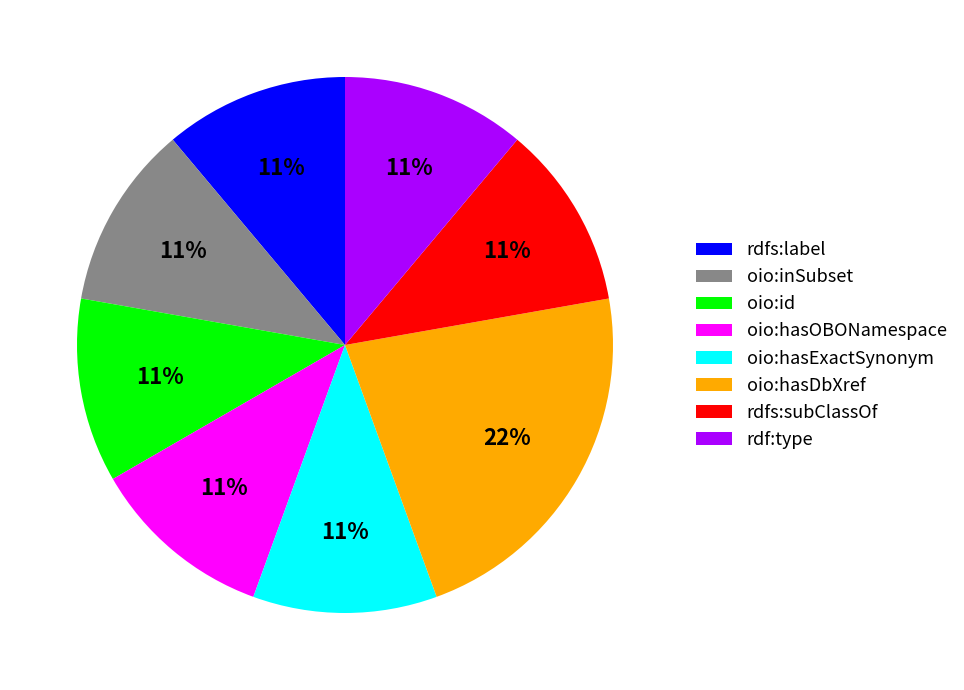

Approximately how many times larger is the value at oio:hasOBONamespace compared to oio:hasDbXref?

0.5